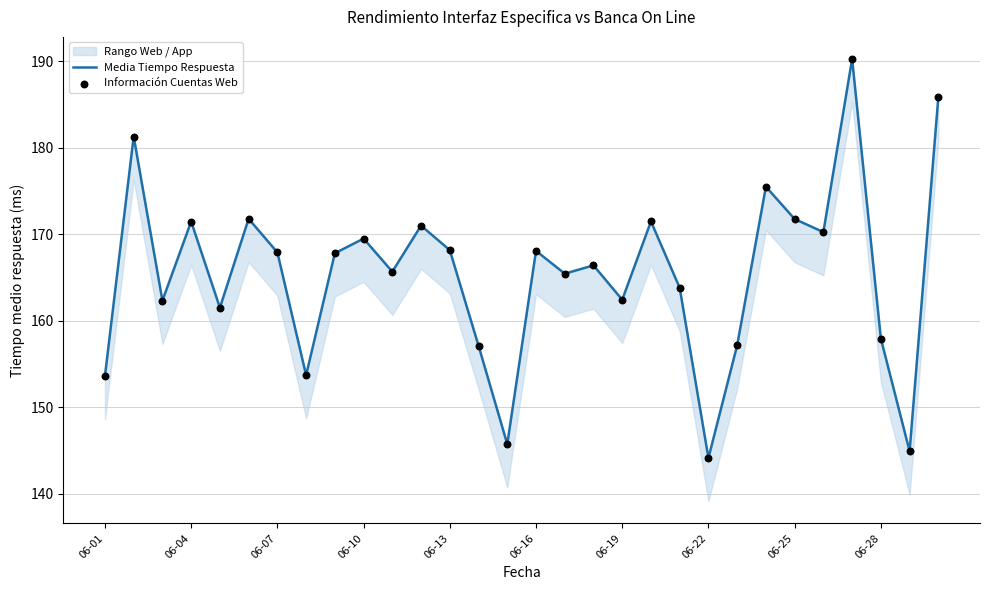

Which series contains the highest Y value?

Media Tiempo Respuesta